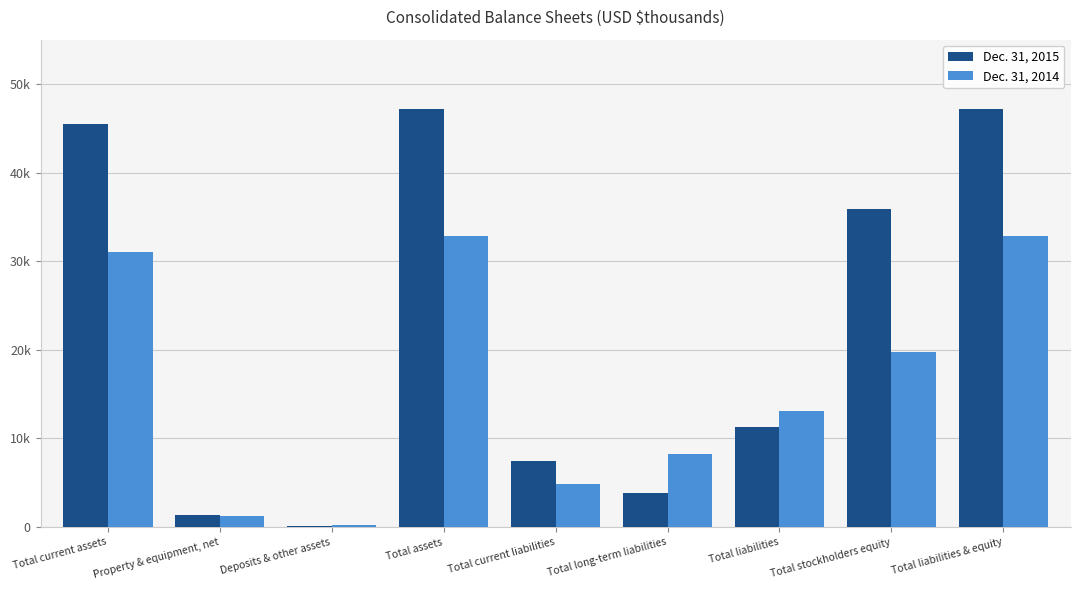

What is the sum of the Dec. 31, 2015 values at Total long-term liabilities and Total liabilities?

15126